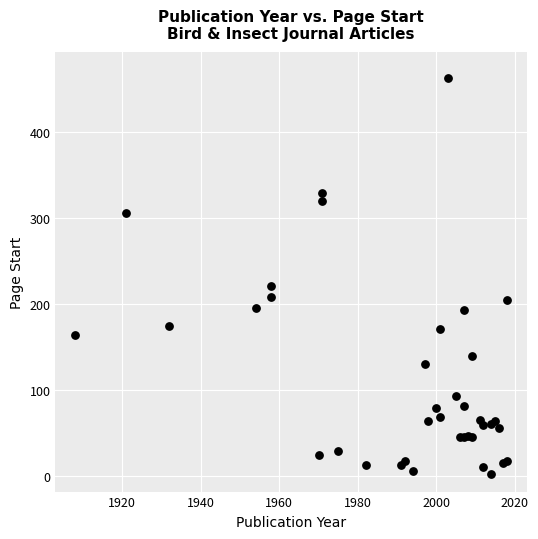

What Y value in the scatter plot is closest to 232?

221